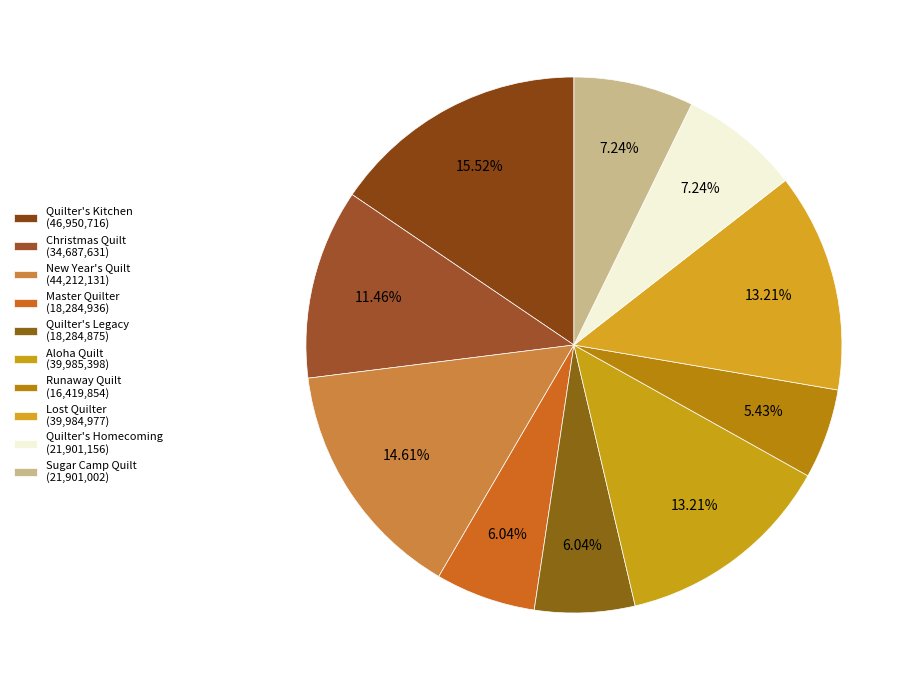

Does Aloha Quilt account for over 50% of the chart?

No